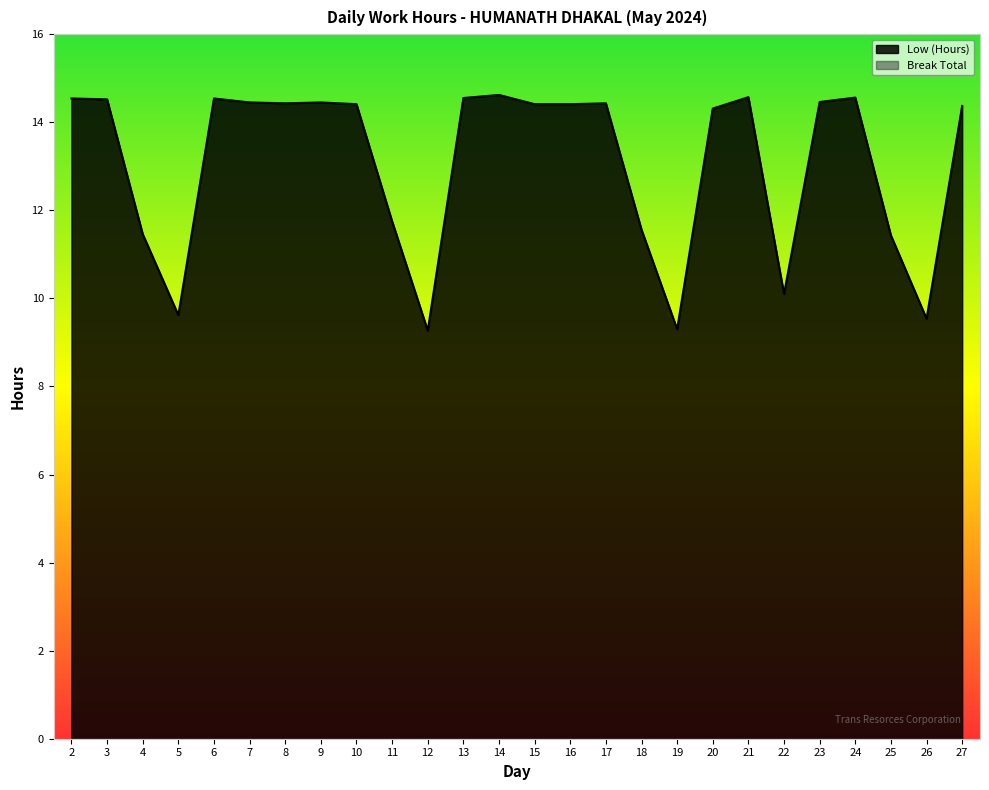

Rank the categories by value from lowest to highest.

12, 19, 26, 5, 22, 25, 4, 18, 11, 20, 27, 10, 15, 16, 8, 17, 7, 9, 23, 3, 2, 6, 13, 24, 21, 14